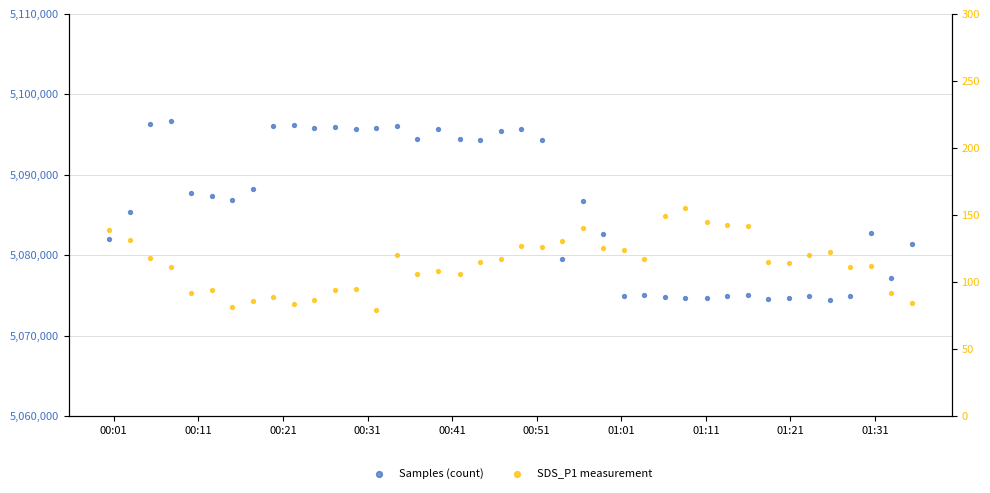

Which series has the largest Y range (max minus min)?

Samples (count)